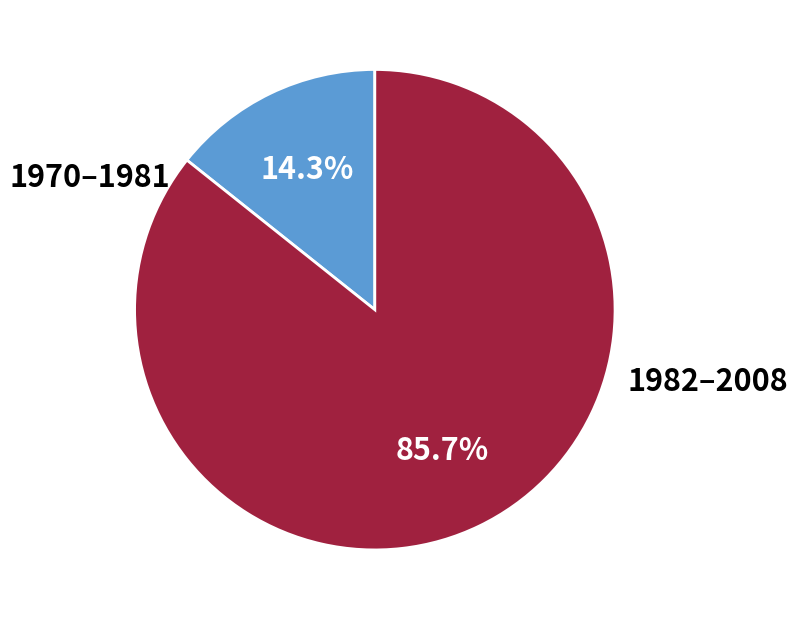

Is there a majority slice in this chart?

Yes